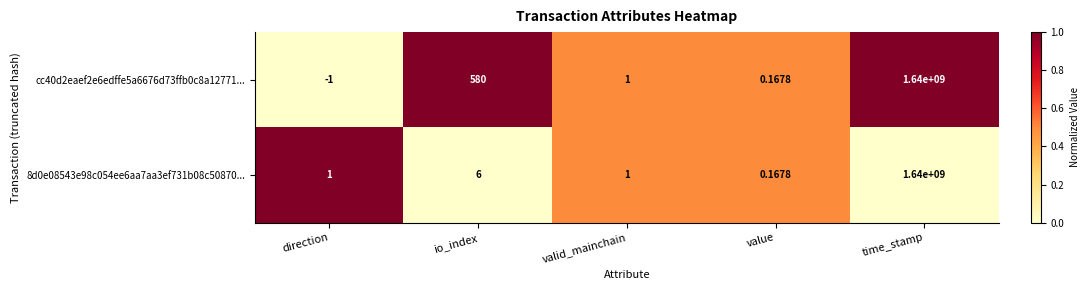

Which category has the highest value in the 8d0e08543e98c054ee6aa7aa3ef731b08c50870... series?

time_stamp